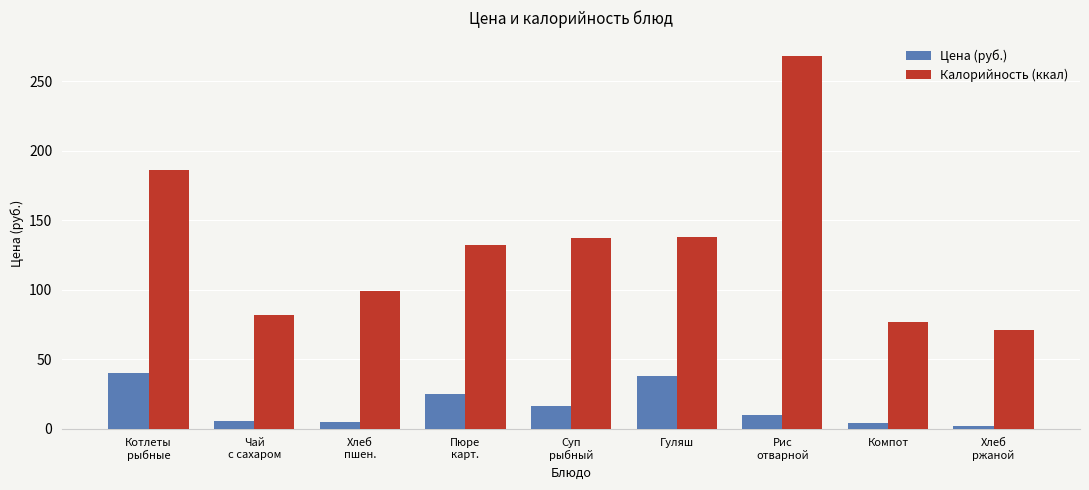

How many bars are there in each group?

2